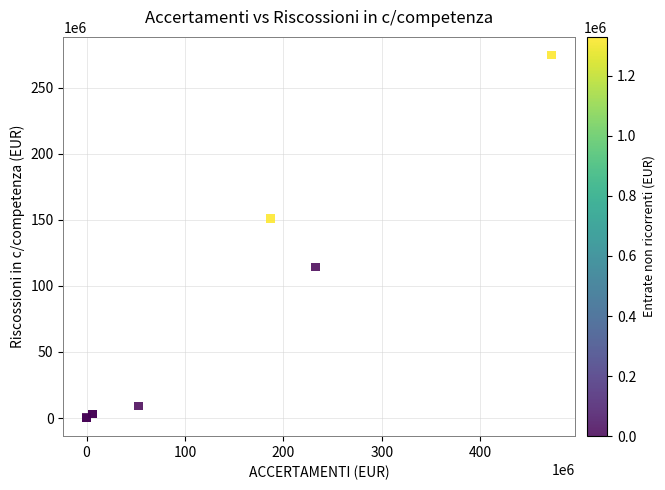

What Y value in the scatter plot is closest to 137308197?

151143605.0